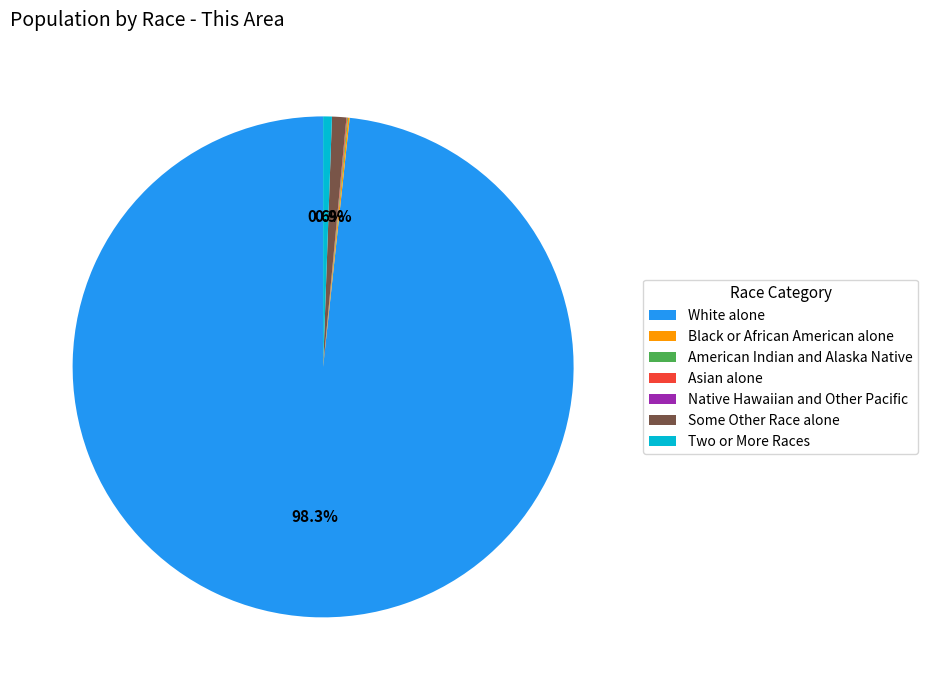

Is the sum of Some Other Race alone and White alone greater than half?

Yes